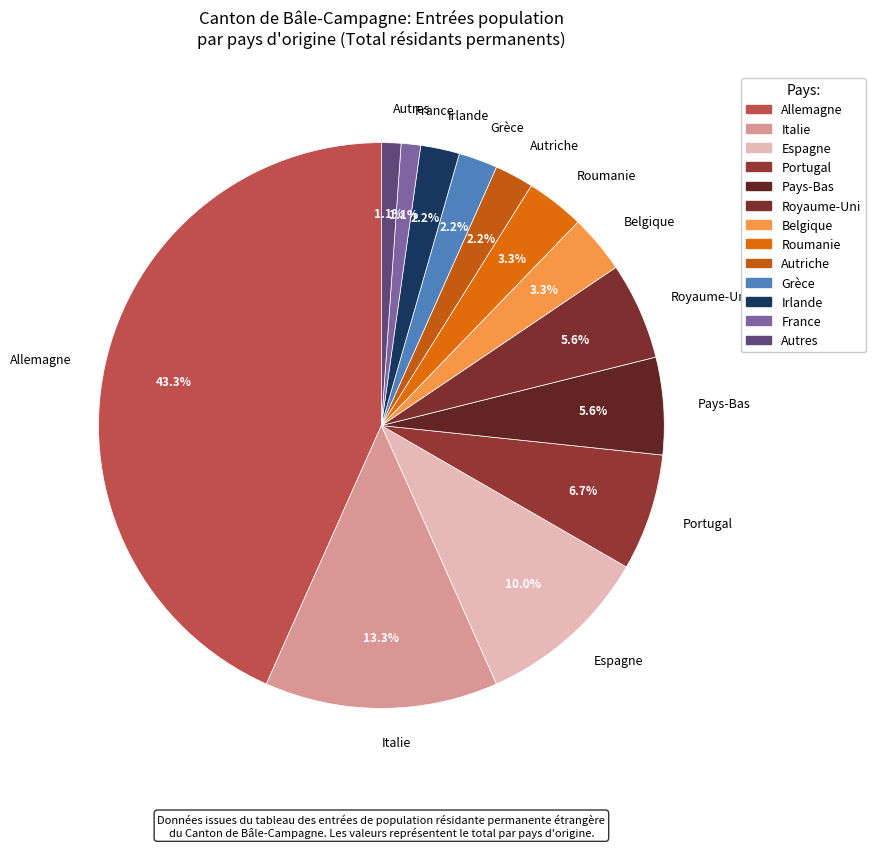

To the nearest percent, what is the difference between the largest and smallest slice percentages?

42%